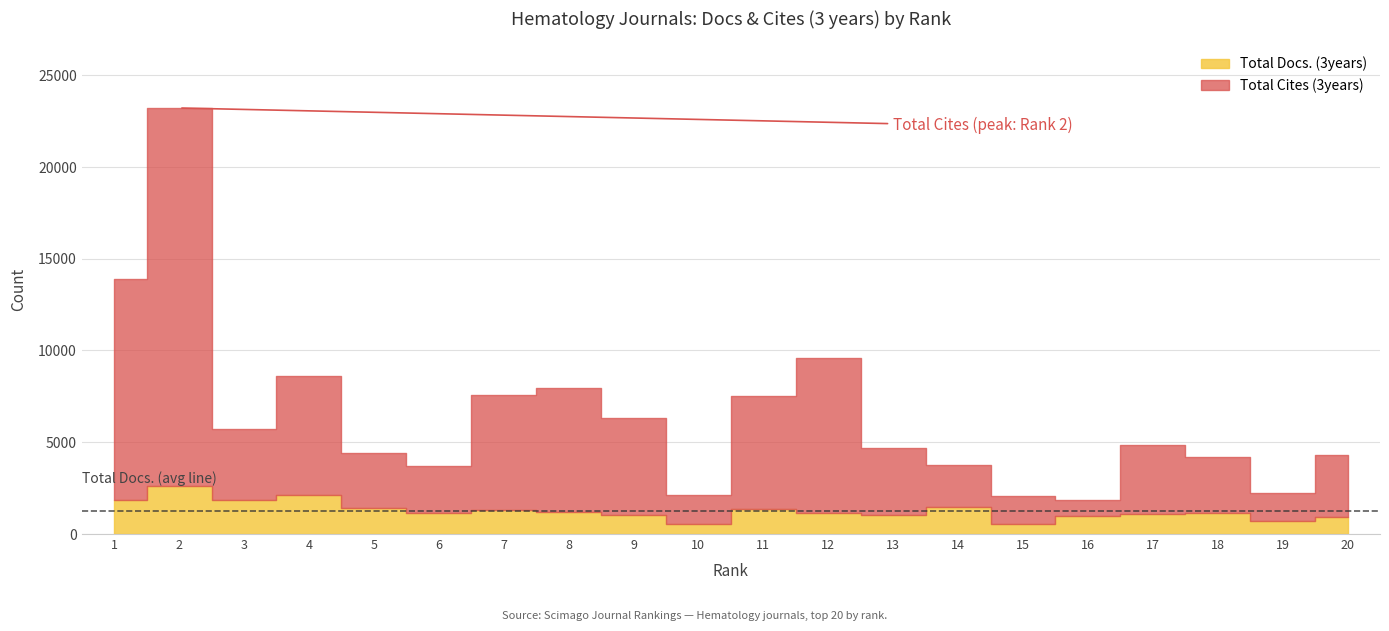

In Total Cites (3years), how many points are lower than both neighbors (excluding endpoints)?

5